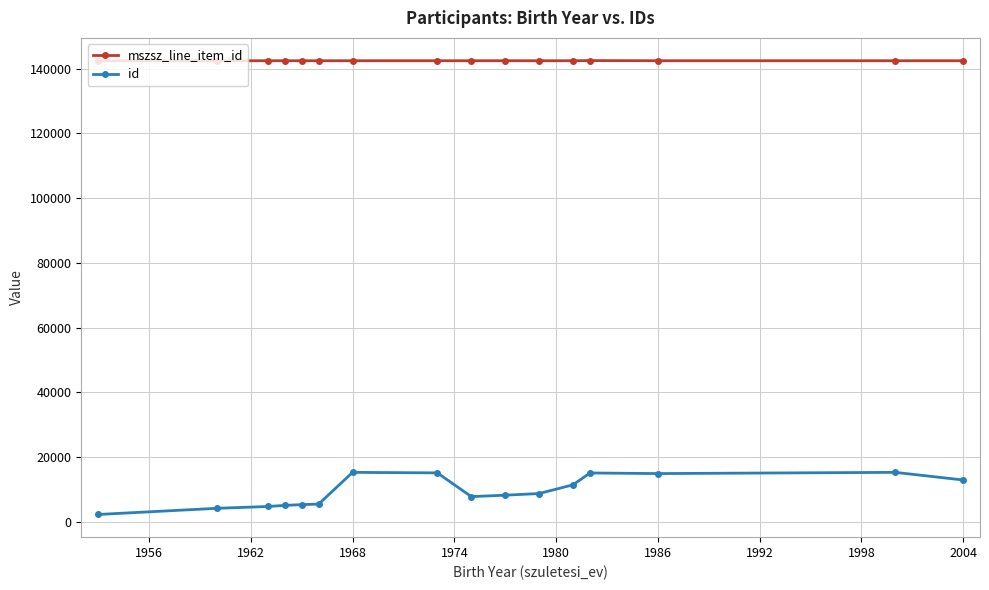

What is the average value of the id series?

9480.9